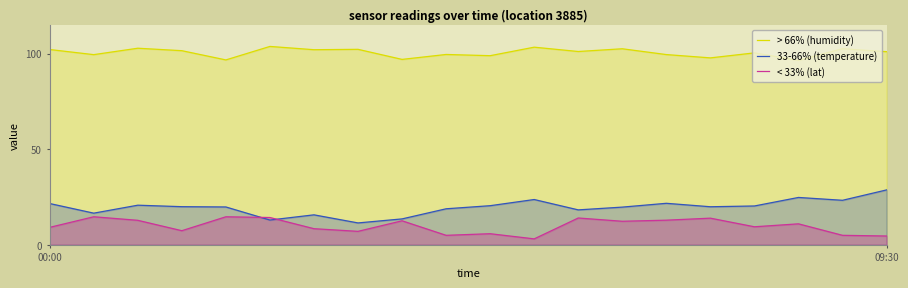

Is the value of > 66% (humidity) at 17 greater than the value of < 33% (lat) at 6?

Yes